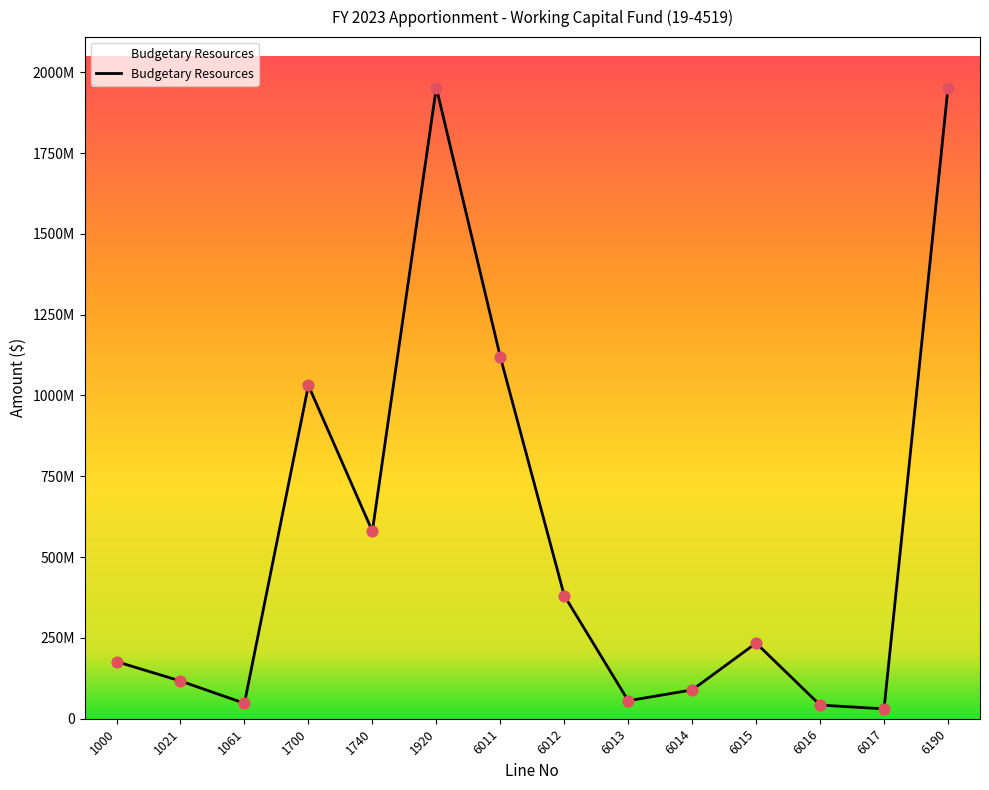

What is the change in value from 6012 to 6013?

-325267005